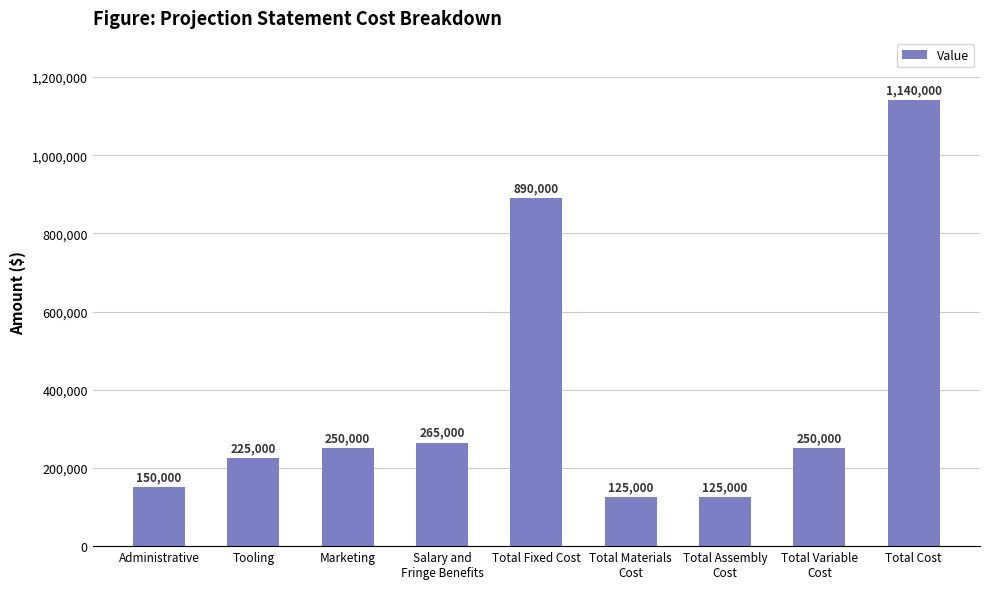

What is the value of the 3rd bar from the left?

250000